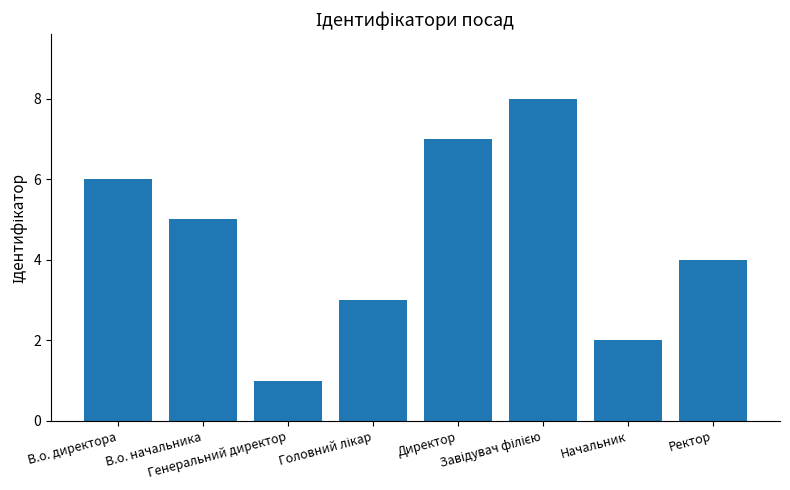

How many bars are there in total?

8